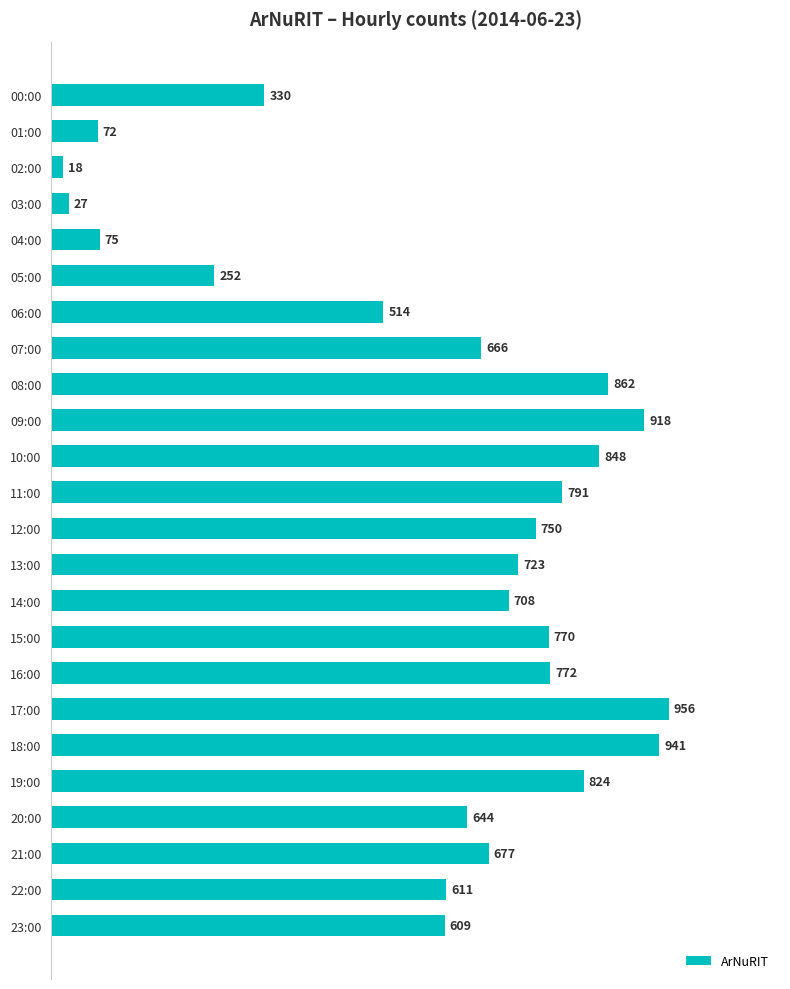

True or false: the data shows 1048 at 12:00.

False